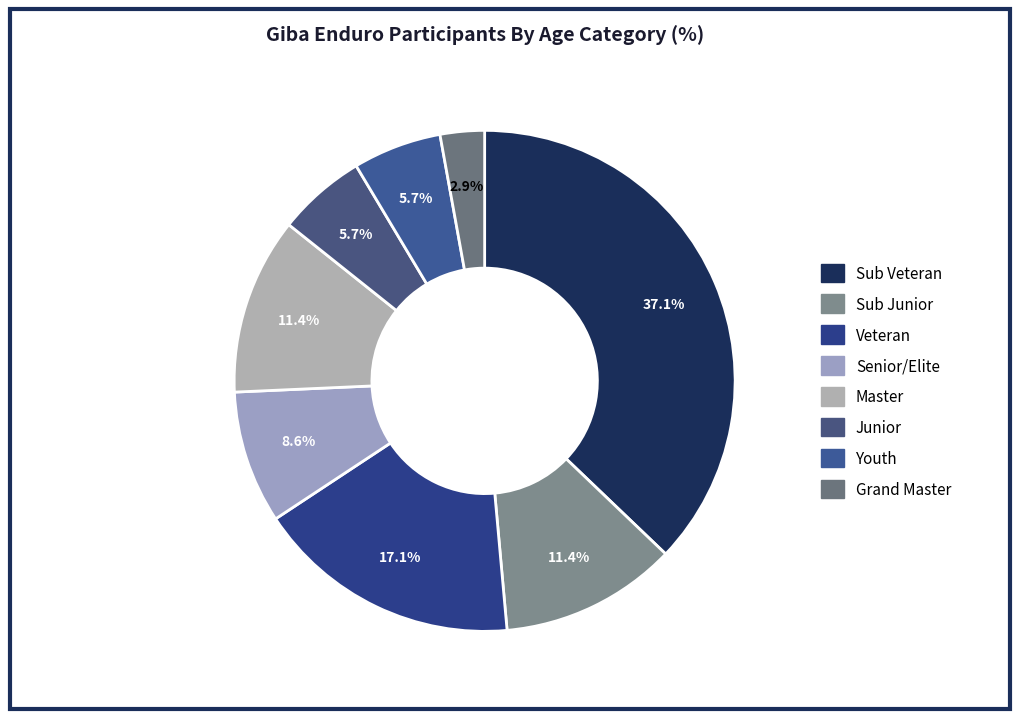

Is it true that Sub Junior is 11% of the pie?

True